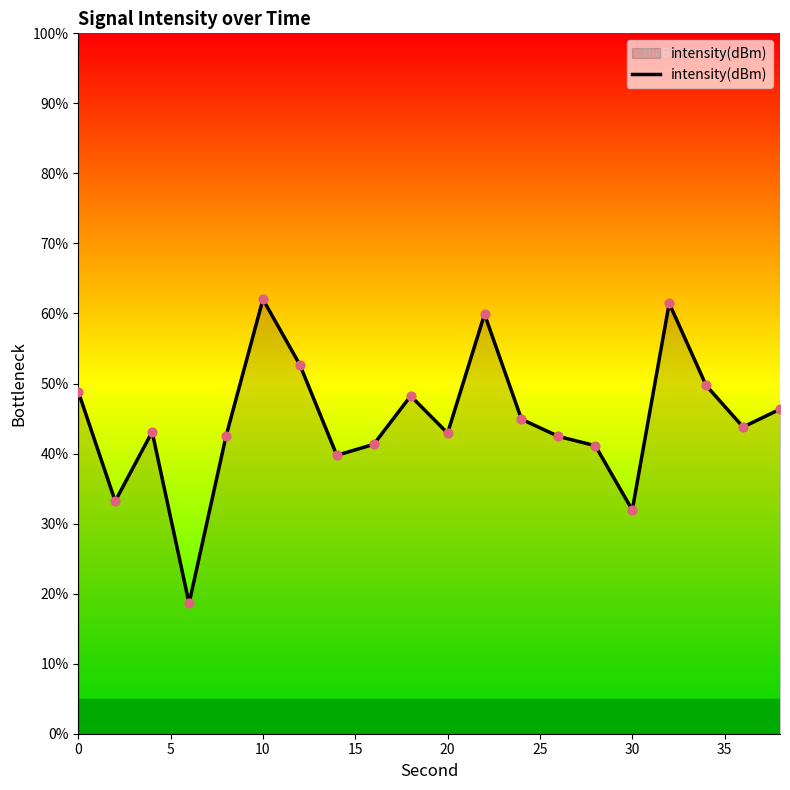

What is the greatest value displayed?

62.0